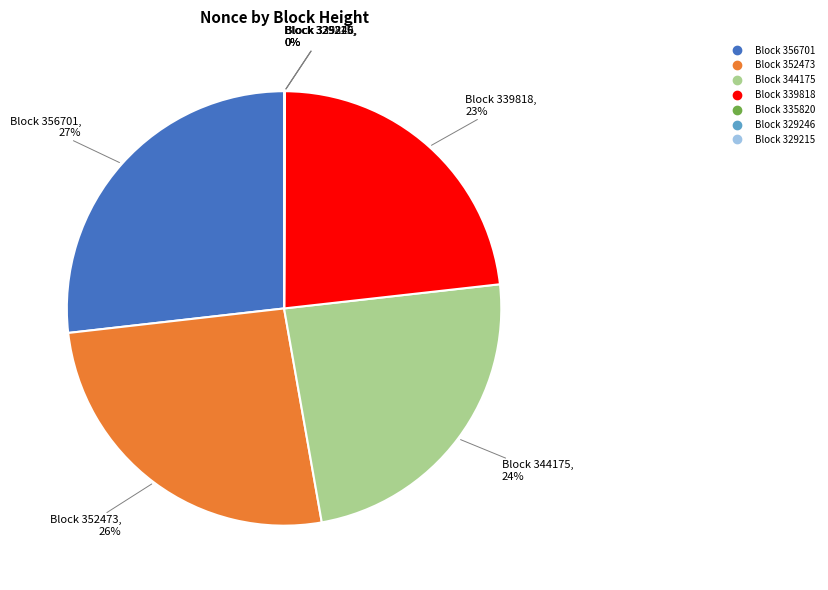

Is there a majority slice in this chart?

No